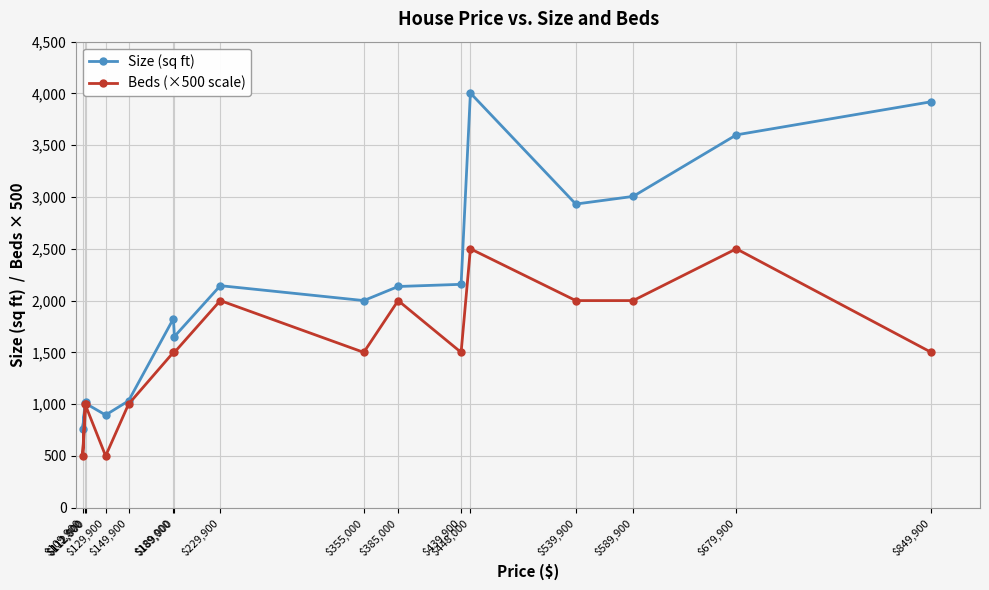

Does the chart display data point markers on the line(s)?

Yes